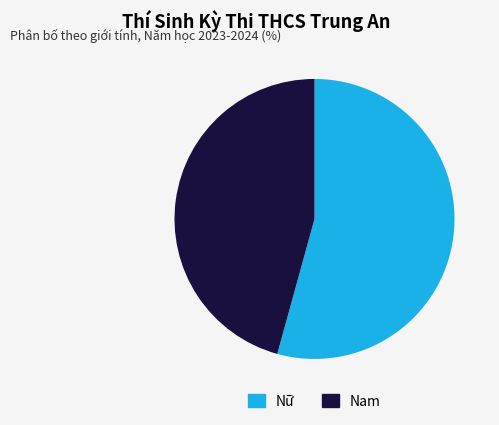

Rank the categories by value from highest to lowest.

Nữ, Nam